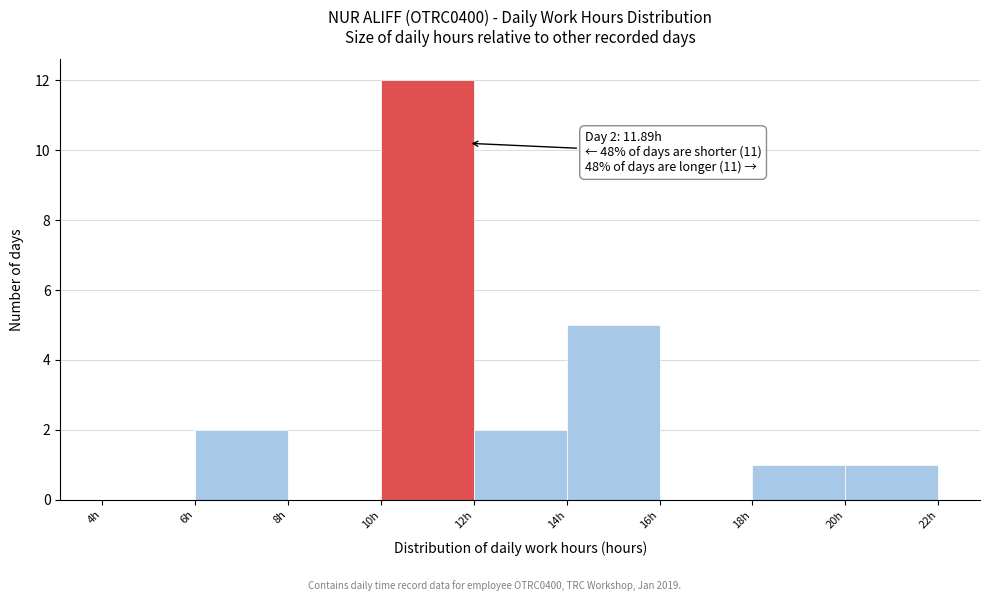

Which range on the x-axis has the tallest bar?

10 to 12